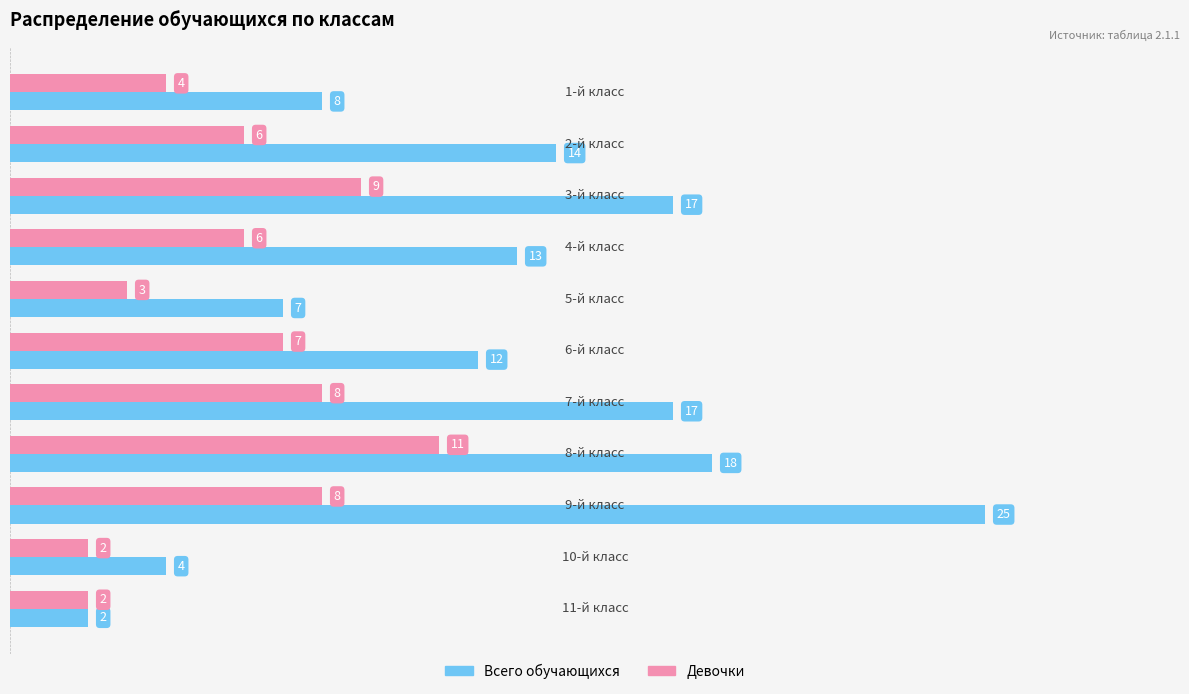

List the series in order of their overall mean, lowest first.

Девочки, Всего обучающихся